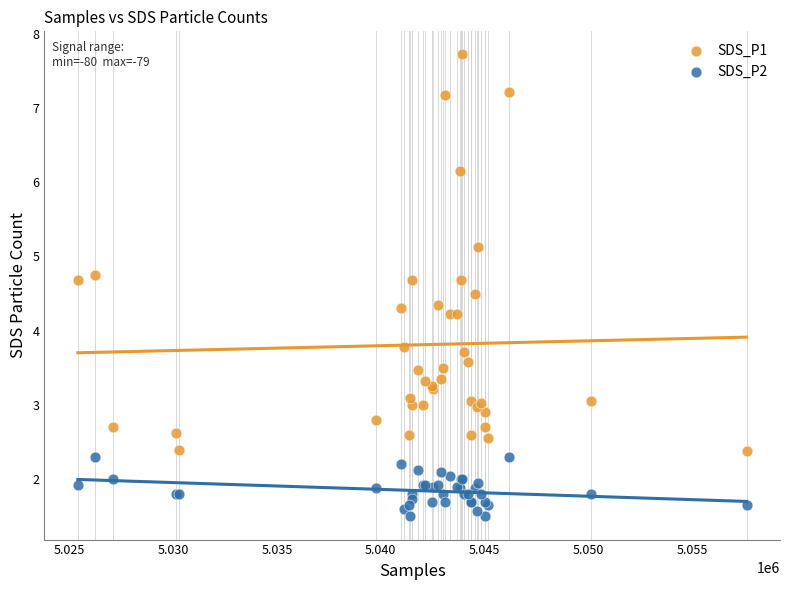

Which series has the widest spread of Y values?

SDS_P1